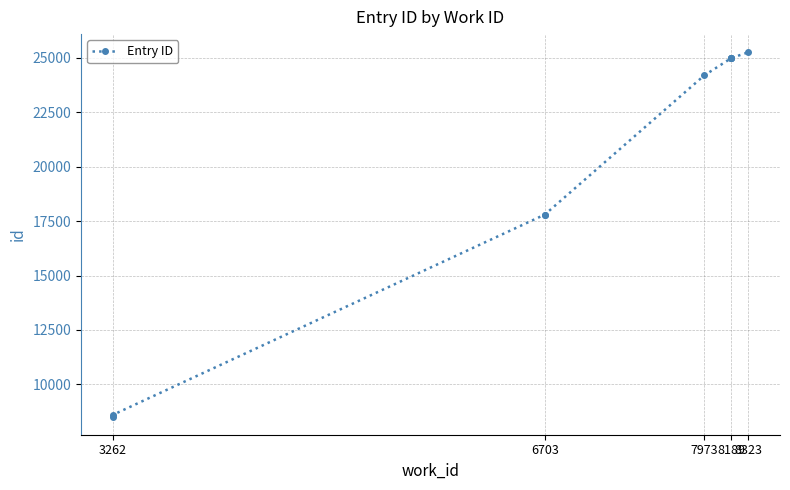

True or false: the data has more than 2 interior local peaks.

False